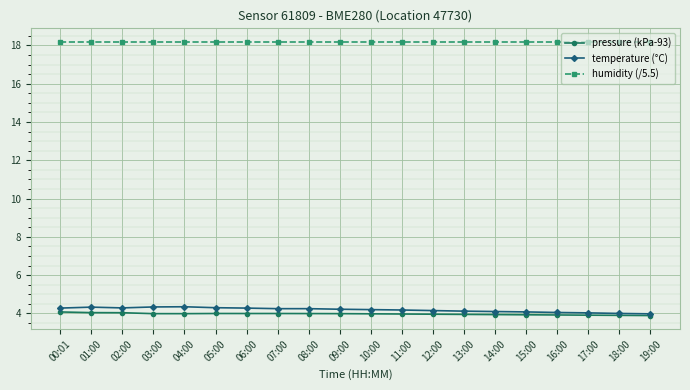

What is the difference between the highest and lowest values at 07:00?

14.2